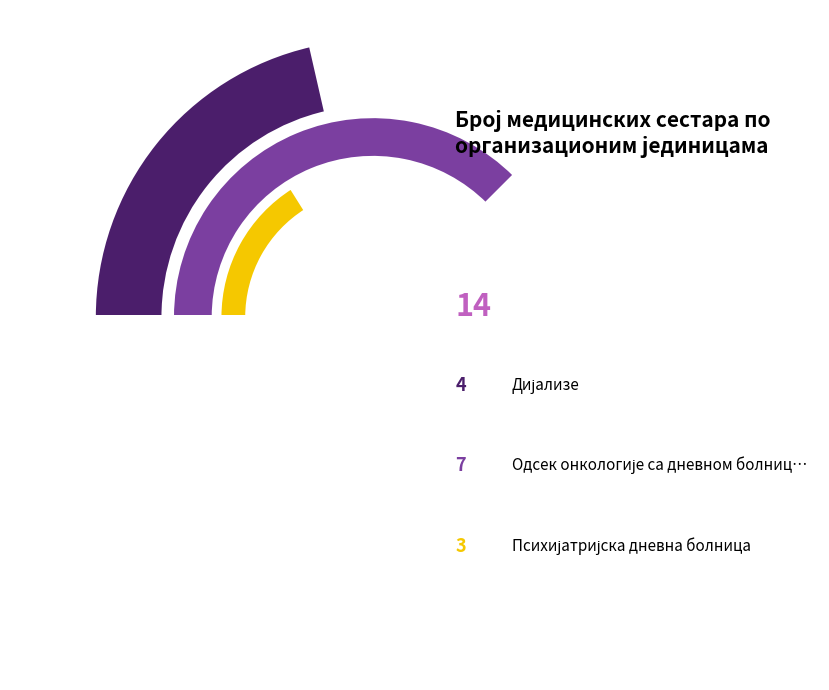

How many slices are in this pie chart?

3